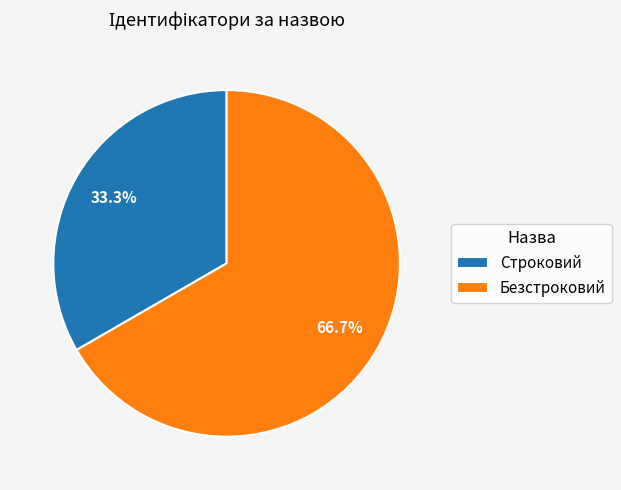

How many segments does this pie chart have?

2